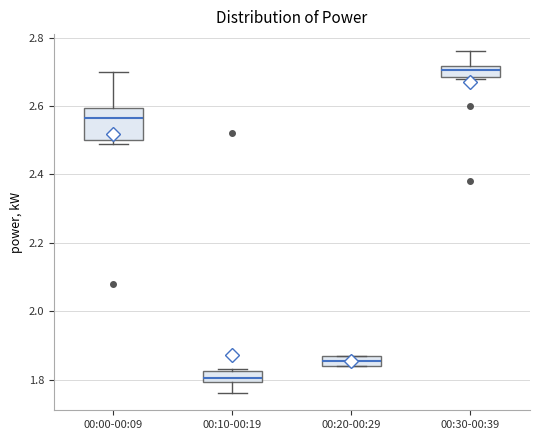

Where is the lower edge of the box for 00:00-00:09 on the y-axis? The values are not printed on the chart, so give them approximately, as read against the axis.

2.50